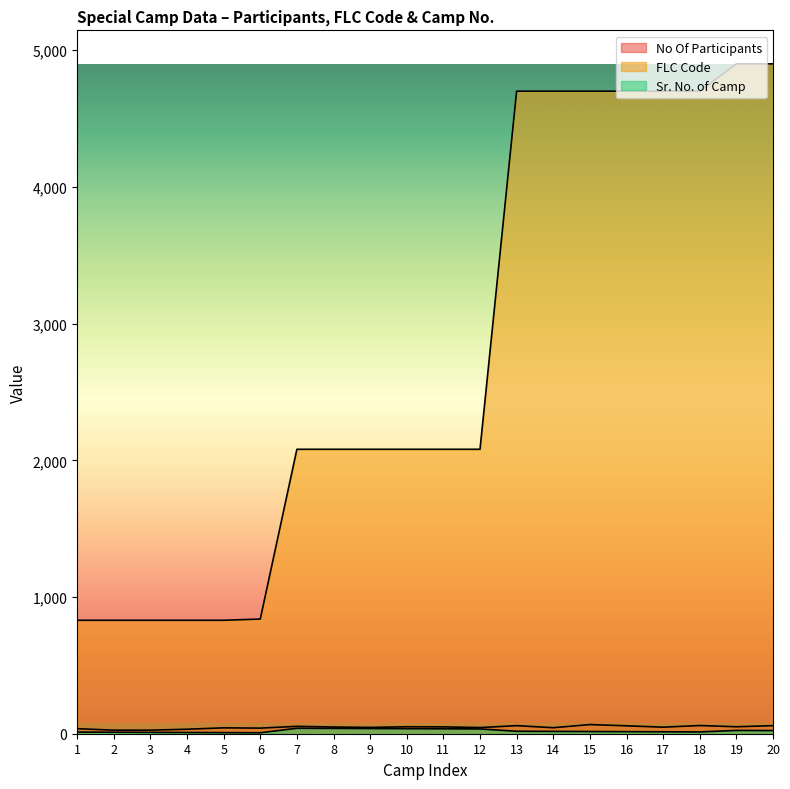

List the labels in order of Sr. No. of Camp value, largest first.

7, 8, 9, 10, 11, 12, 19, 20, 13, 14, 15, 16, 17, 18, 1, 2, 3, 4, 5, 6